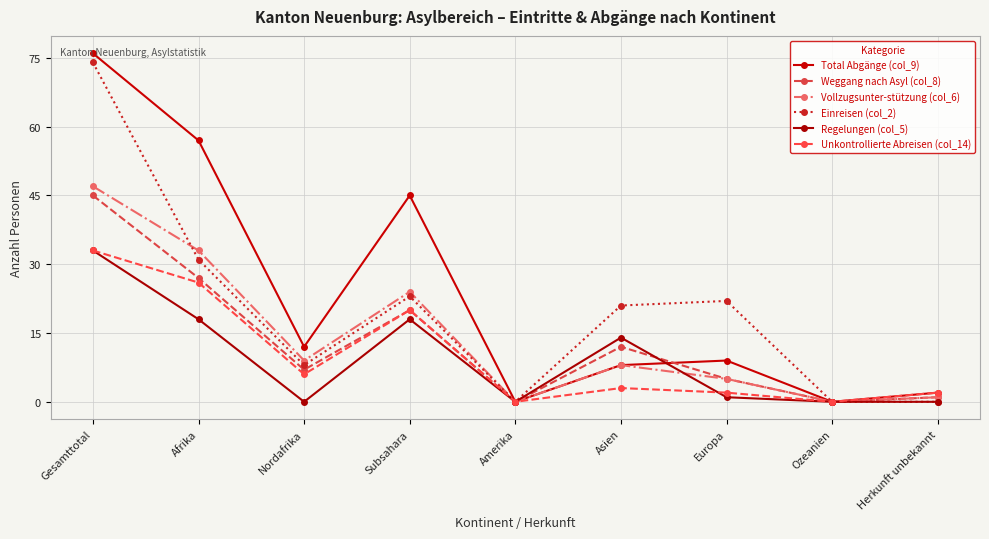

Does the chart have visible grid lines?

Yes